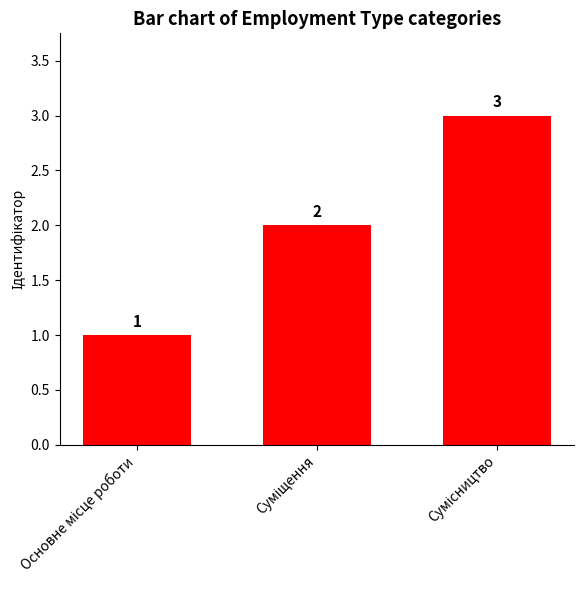

Count the values in the range 1 to 3.

3